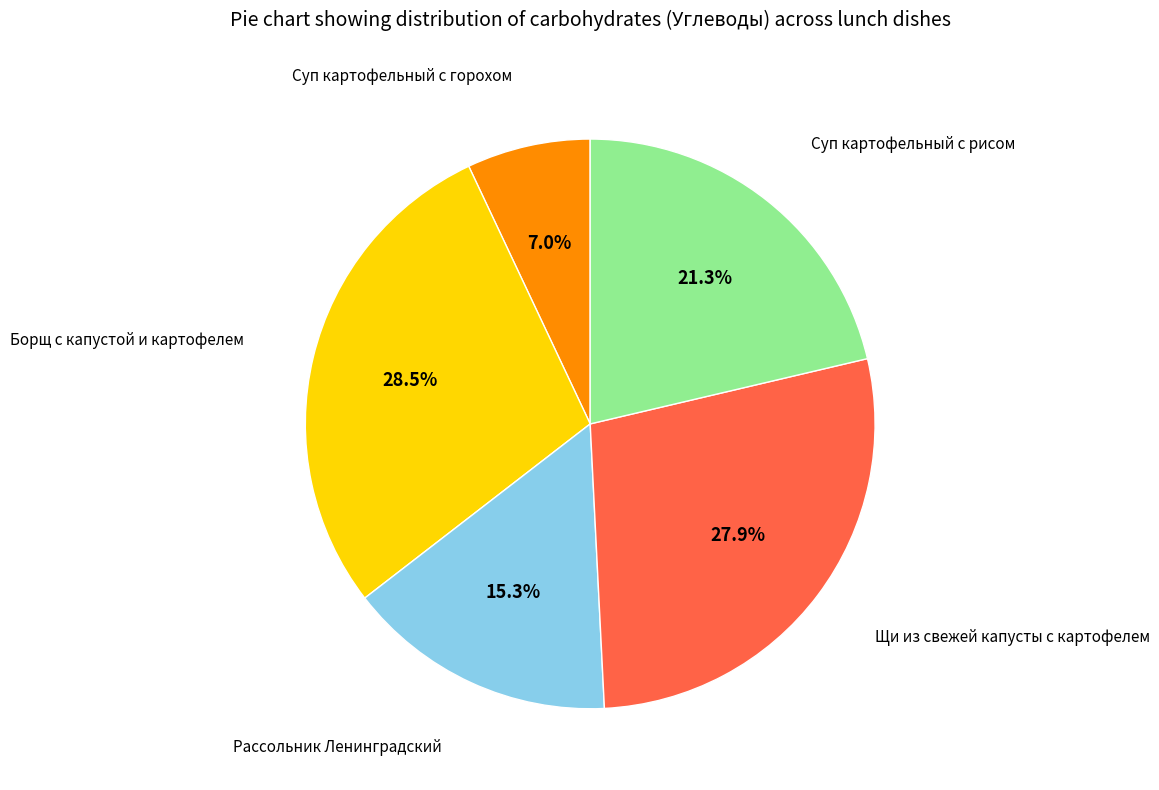

Does any single category account for the majority?

No